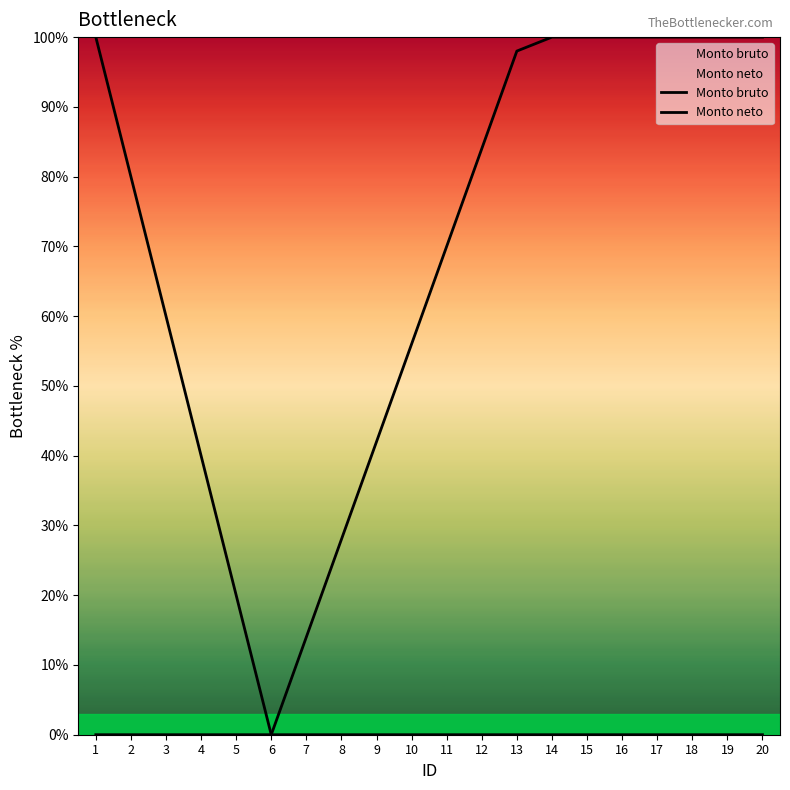

What is the difference between the maximum and minimum values in the Monto bruto series?

100